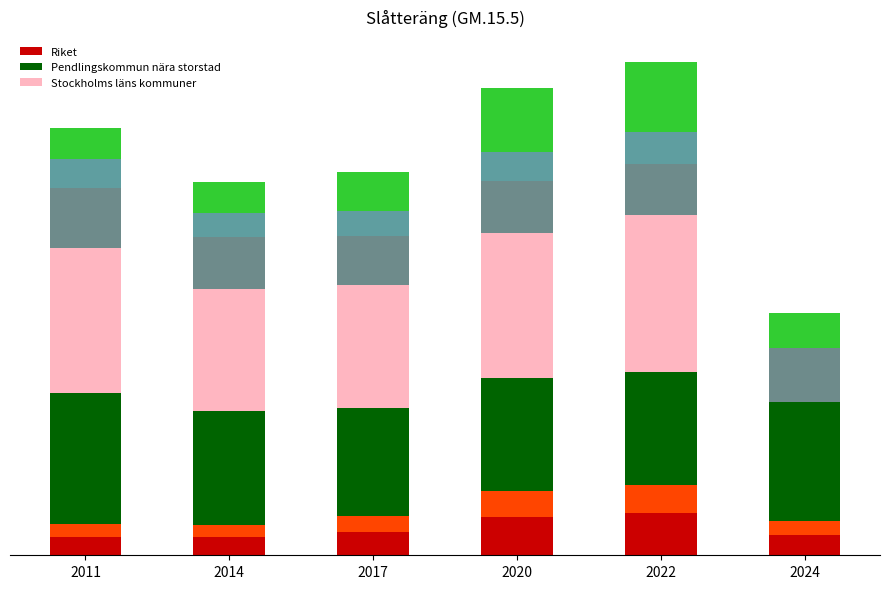

Which series changed the most between 2011 and 2020?

Riket